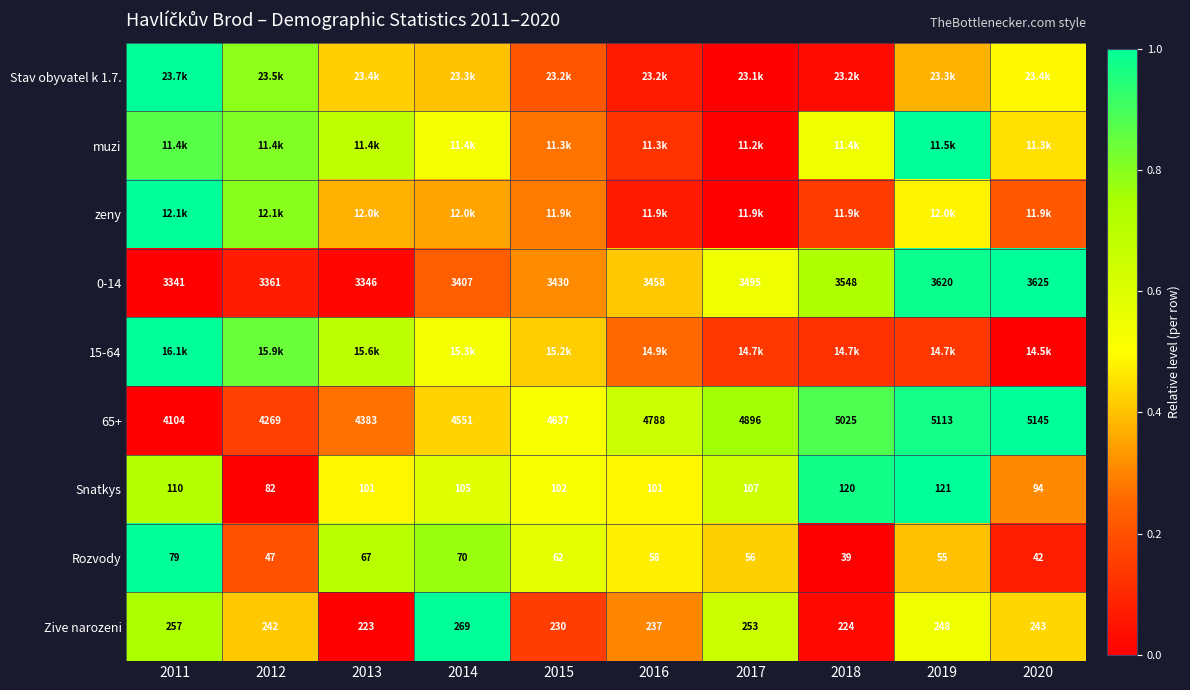

Is the value of 0-14 at 2013 greater than the value of Zive narozeni at 2020?

Yes